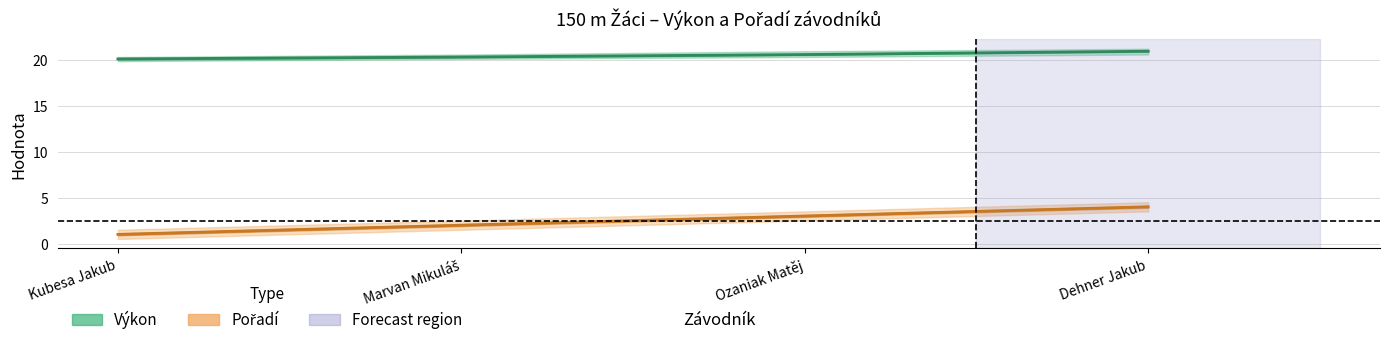

Is the value of Výkon_lower at Ozaniak Matěj greater than the value of Pořadí at Ozaniak Matěj?

Yes